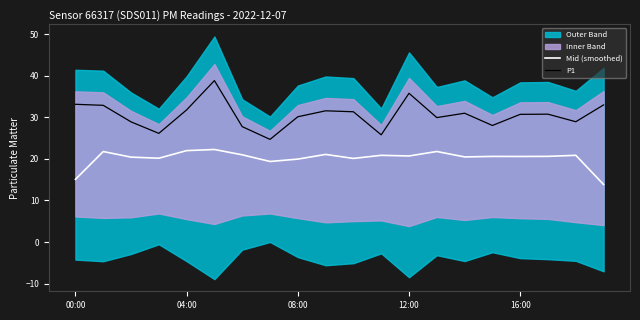

True or false: P1 and Mid (smoothed) intersect in this chart.

False